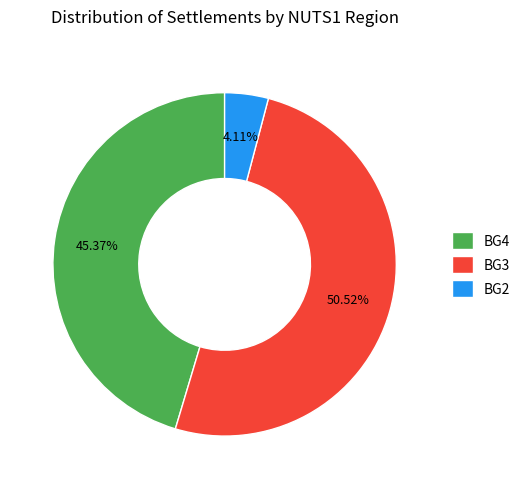

Approximately how many times larger is the value at BG3 compared to BG4?

1.1